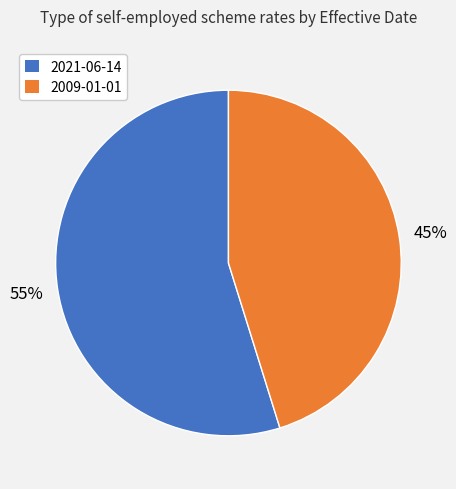

Count the number of slices in the pie.

2